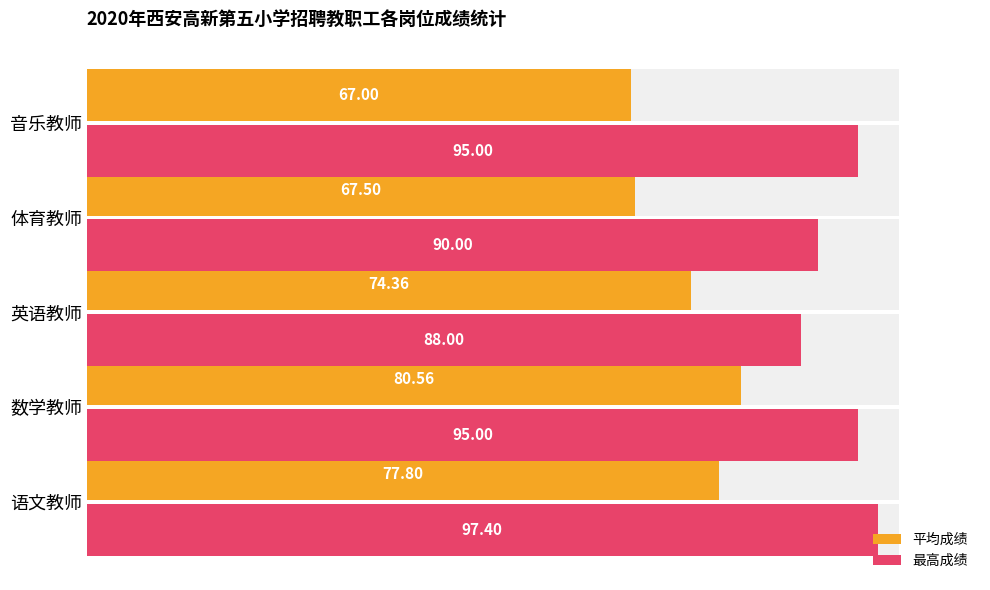

What are all the series names shown in the legend?

平均成绩, 最高成绩